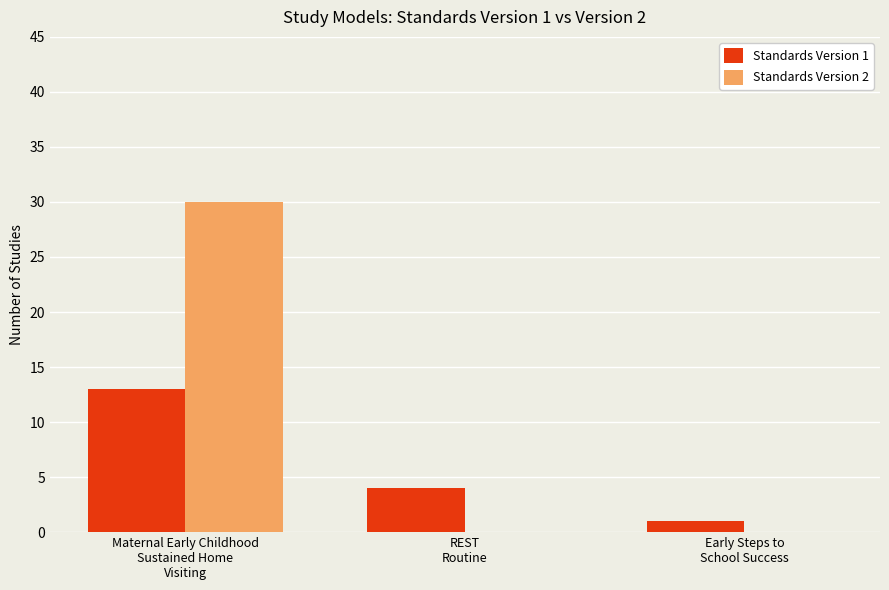

What is the maximum value shown in the chart?

30